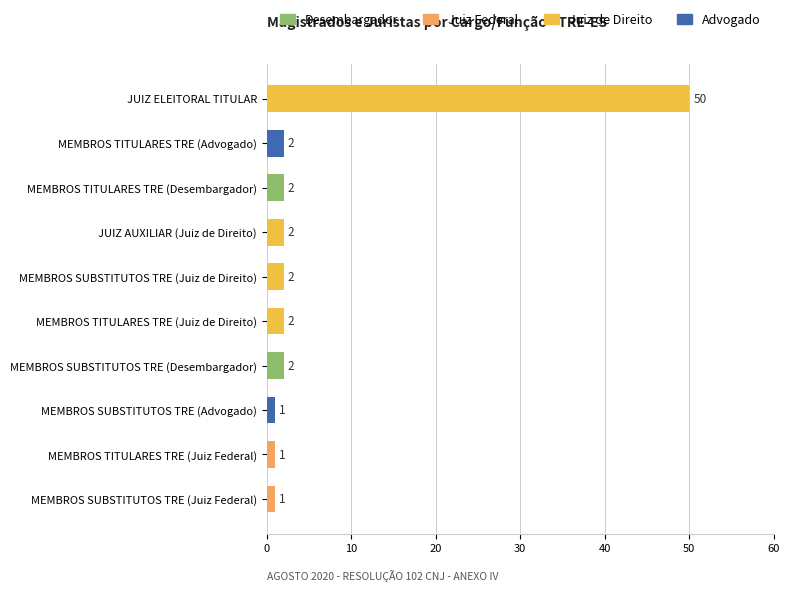

How many series are shown in this chart?

1